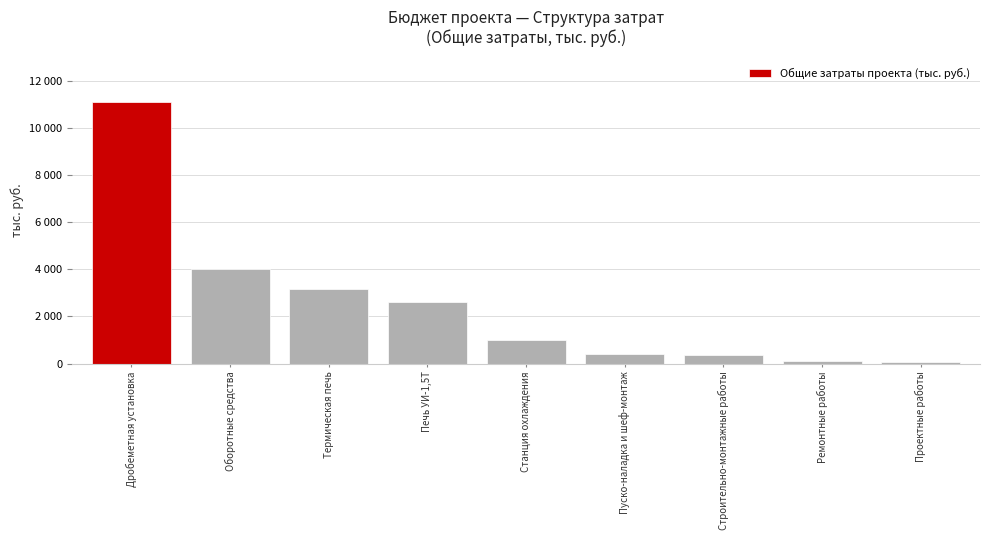

Does the chart contain any negative values?

No